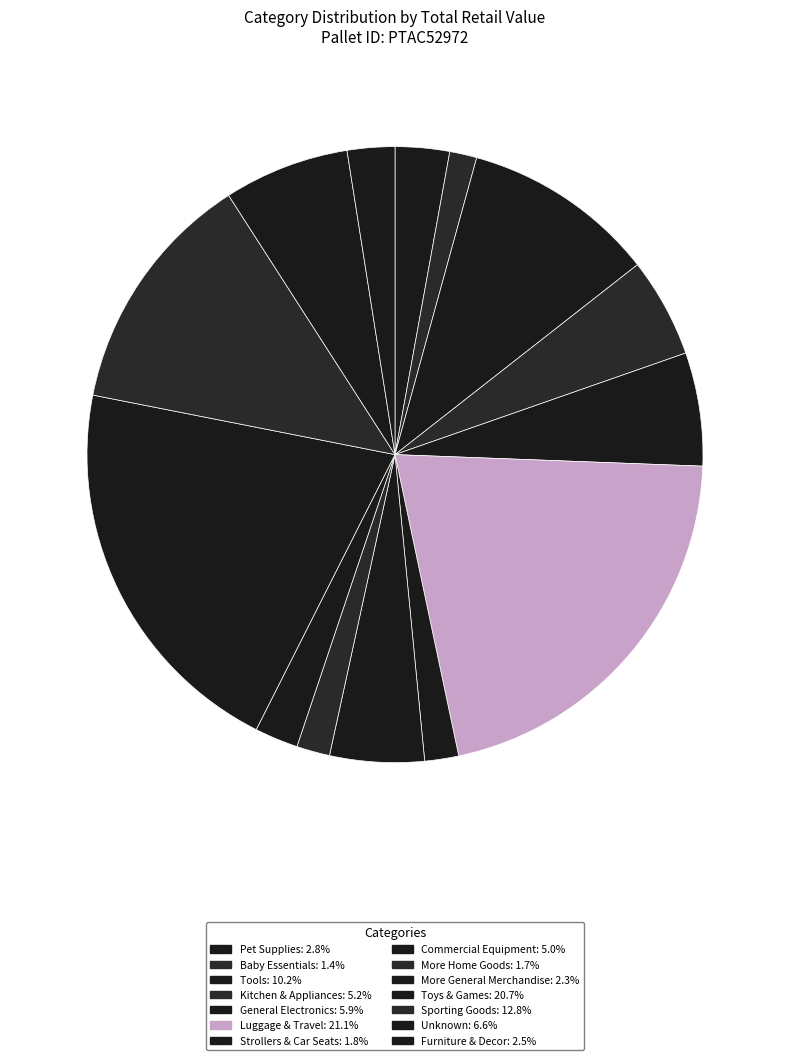

What is the ratio of the value at Sporting Goods to the value at Kitchen & Appliances?

2.5